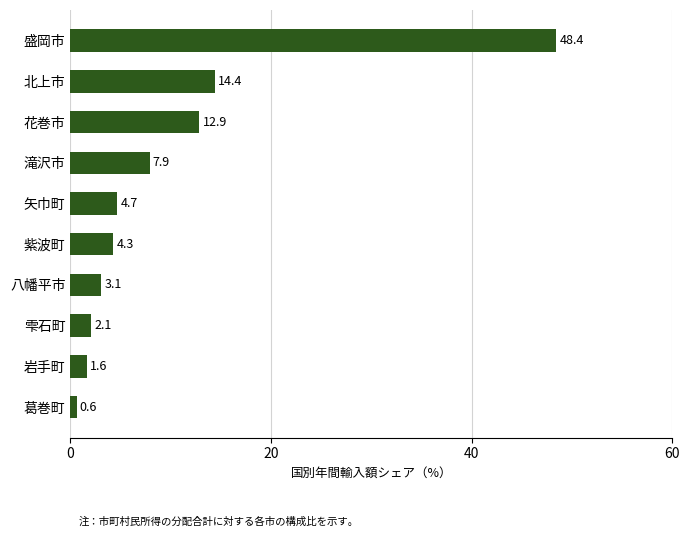

True or false: the data shows 19.4 at 花巻市.

False